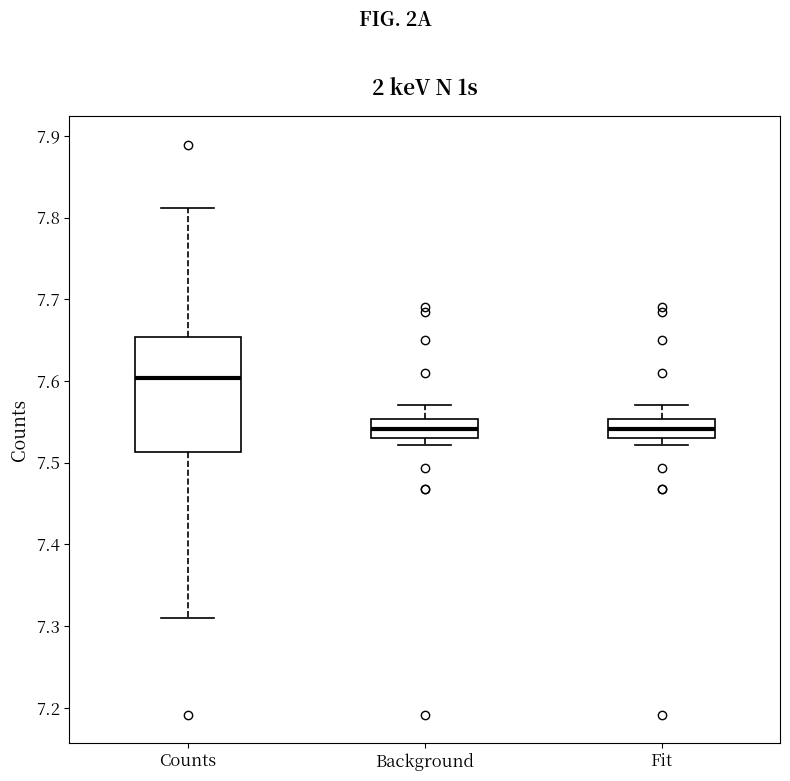

Reading left to right, transcribe this box plot: for each box, give where its median line is, the range the box spans, and where its two whiskers end, as read against the y-axis. The values are not printed on the chart, so give them approximately, as read against the axis.

Counts: median 7.60, box 7.51 to 7.65, whiskers 7.31 to 7.81
Background: median 7.54, box 7.53 to 7.55, whiskers 7.52 to 7.57
Fit: median 7.54, box 7.53 to 7.55, whiskers 7.52 to 7.57